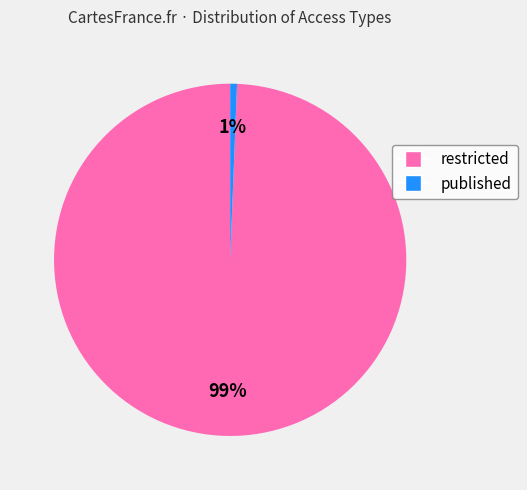

What percentage is the published slice, to the nearest percent?

1%